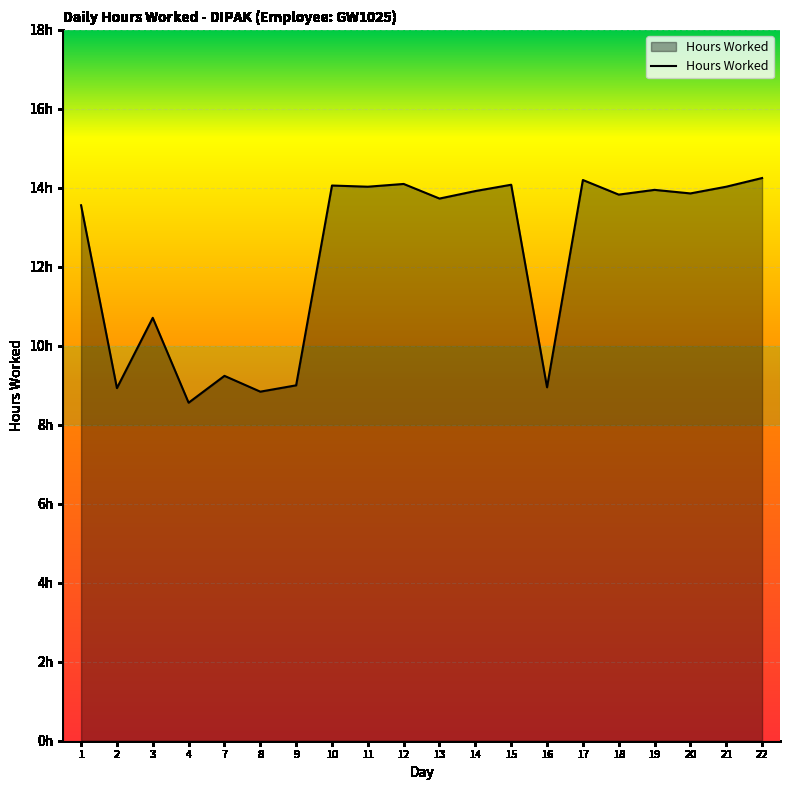

Does the chart display data point markers on the line(s)?

No